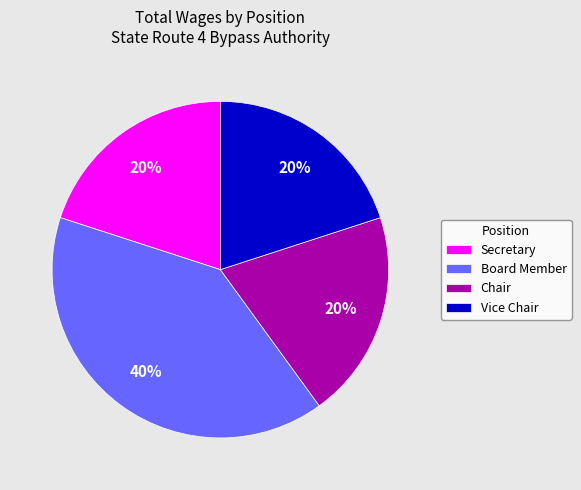

True or false: Vice Chair accounts for 6% of the total.

False